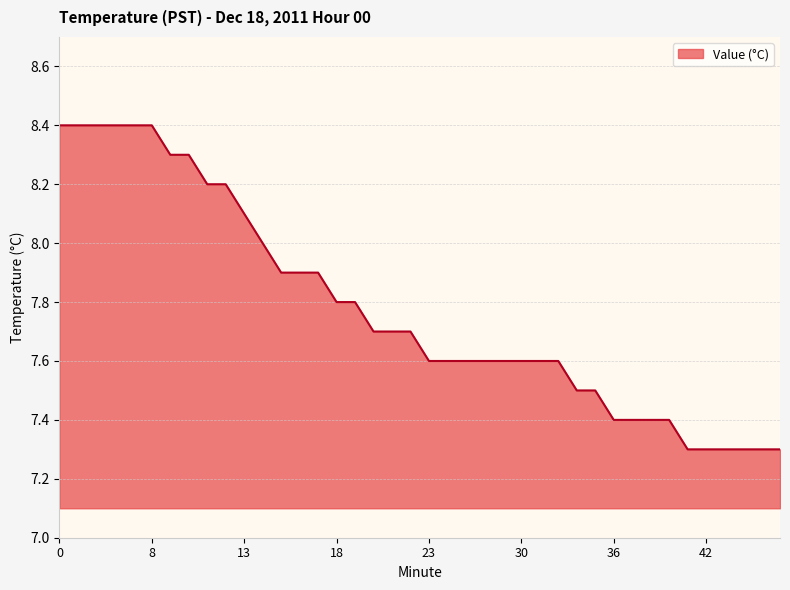

What is the maximum value shown in the chart?

8.4